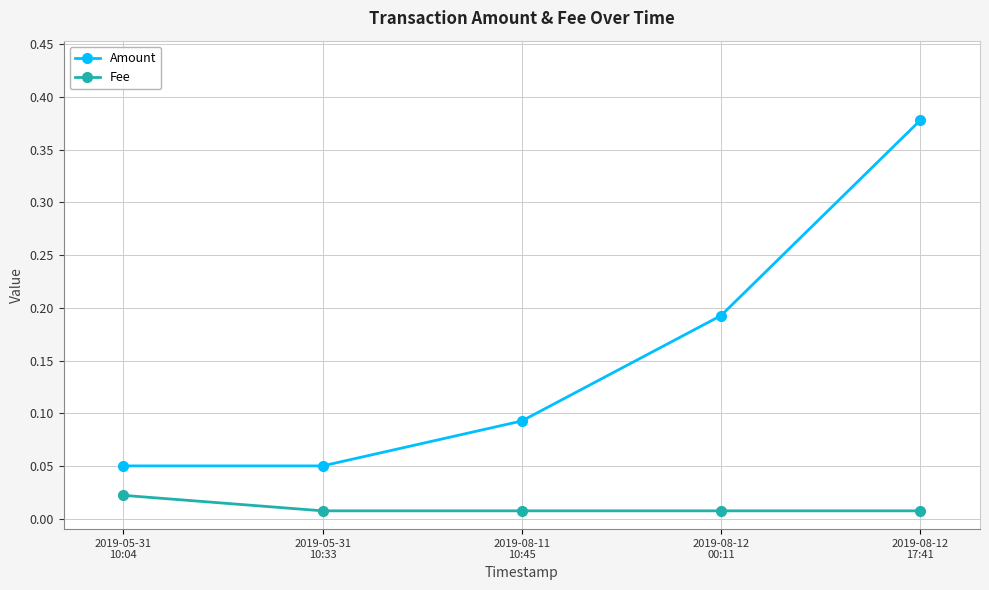

What is the label of the 3rd point from the left?

2019-08-11
10:45